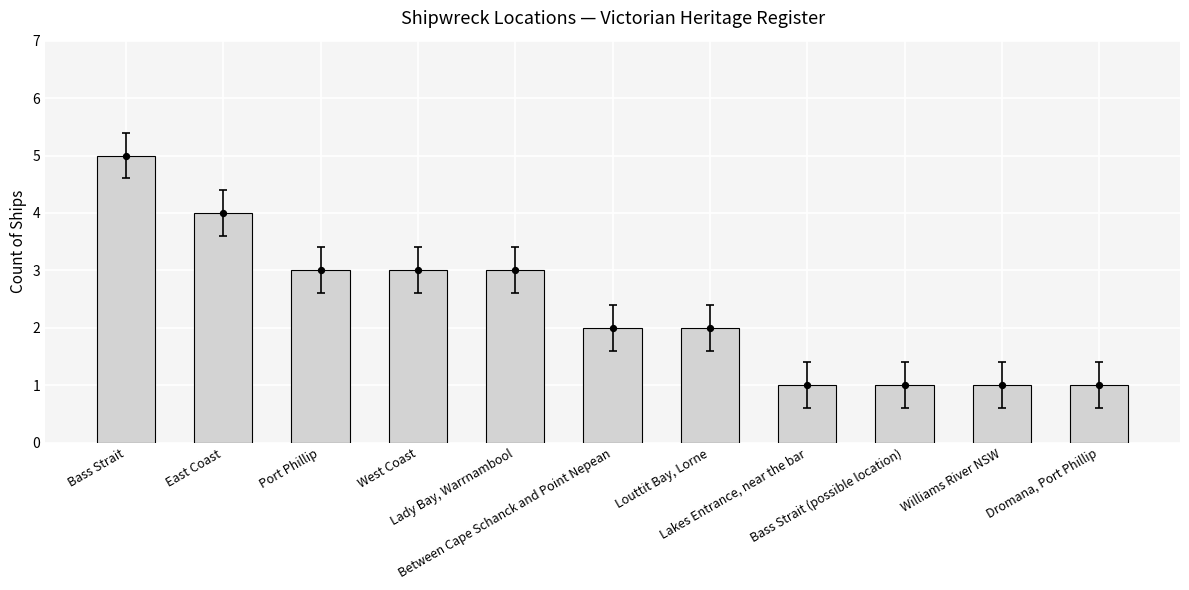

What is the ratio of the value at Bass Strait (possible location) to the value at Lakes Entrance, near the bar?

1.0